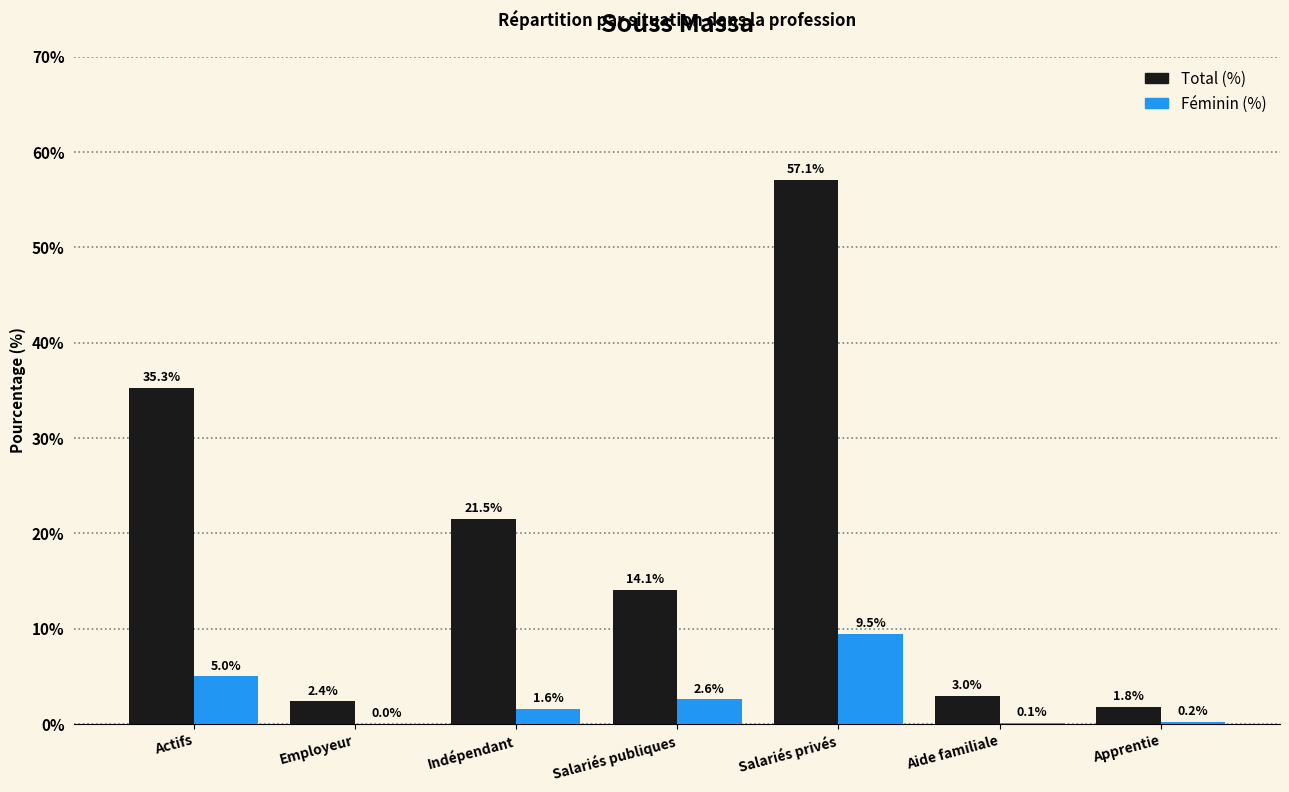

Reading right to left, transcribe all the data shown in this chart.

Total (%): Apprentie=1.8	Aide familiale=3.0	Salariés privés=57.1	Salariés publiques=14.1	Indépendant=21.5	Employeur=2.4	Actifs=35.3
Féminin (%): Apprentie=0.2	Aide familiale=0.1	Salariés privés=9.5	Salariés publiques=2.6	Indépendant=1.6	Employeur=0.0	Actifs=5.0